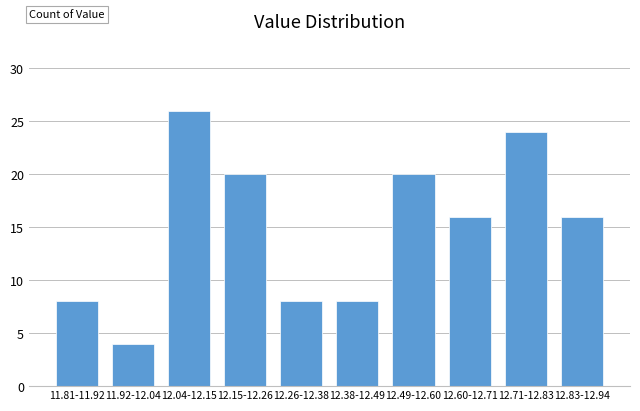

Reading left to right, transcribe all the data shown in this chart.

11.81-11.92=8	11.92-12.04=4	12.04-12.15=26	12.15-12.26=20	12.26-12.38=8	12.38-12.49=8	12.49-12.60=20	12.60-12.71=16	12.71-12.83=24	12.83-12.94=16